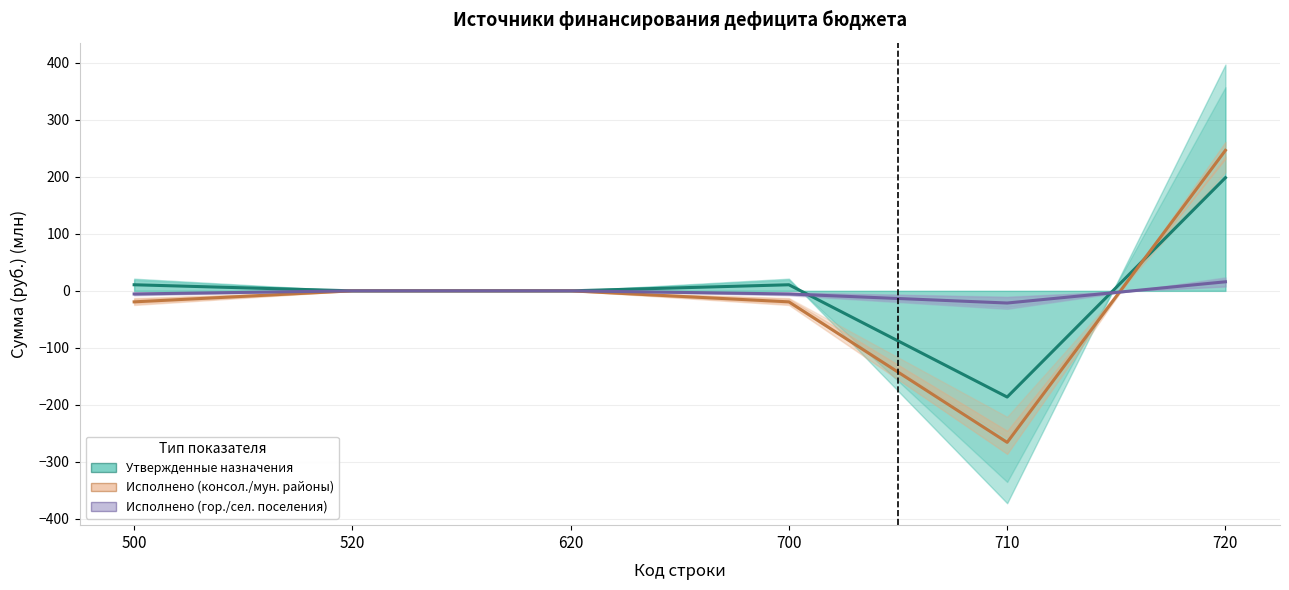

At which category does the chart reach its minimum across all series?

710